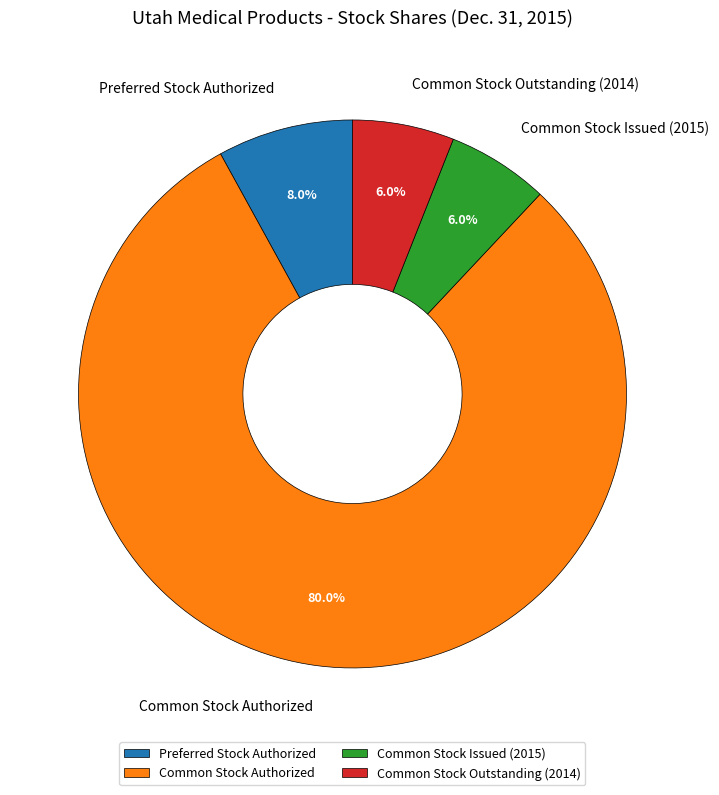

What portion of the pie excludes Common Stock Issued (2015)?

94.0%